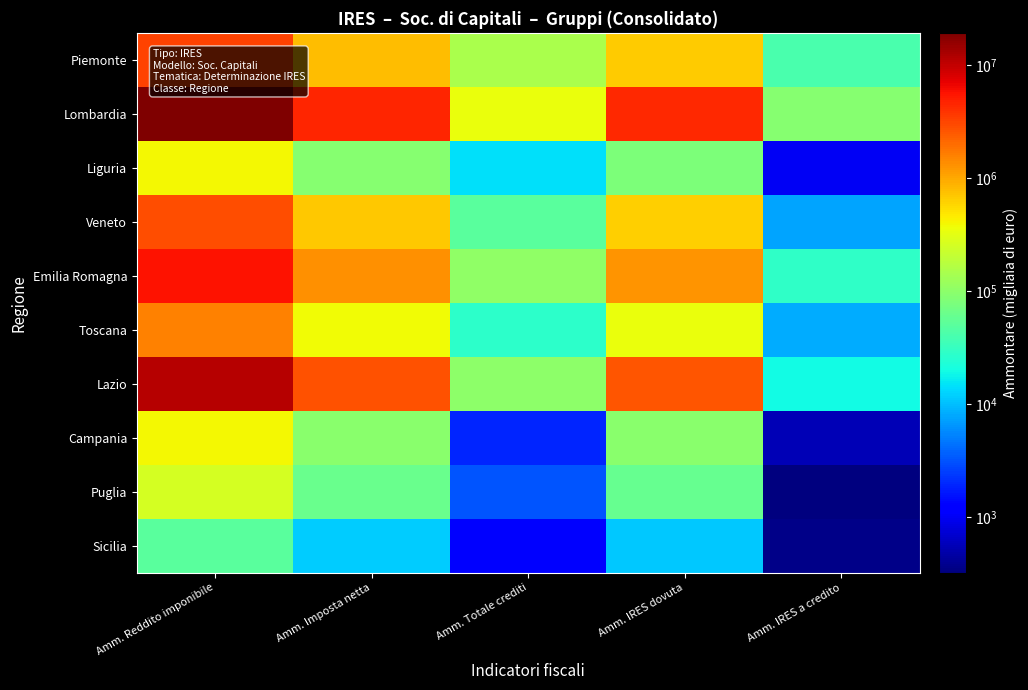

Reading left to right, list all the values displayed in this chart.

Piemonte: Amm. Reddito imponibile=3224873	Amm. Imposta netta=771378	Amm. Totale crediti=149785	Amm. IRES dovuta=662870	Amm. IRES a credito=41277
Lombardia: Amm. Reddito imponibile=19180321	Amm. Imposta netta=4598297	Amm. Totale crediti=349400	Amm. IRES dovuta=4339689	Amm. IRES a credito=90792
Liguria: Amm. Reddito imponibile=388716	Amm. Imposta netta=93213	Amm. Totale crediti=14288	Amm. IRES dovuta=79942	Amm. IRES a credito=1017
Veneto: Amm. Reddito imponibile=2817739	Amm. Imposta netta=674081	Amm. Totale crediti=49442	Amm. IRES dovuta=632380	Amm. IRES a credito=7741
Emilia Romagna: Amm. Reddito imponibile=5544353	Amm. Imposta netta=1327758	Amm. Totale crediti=105928	Amm. IRES dovuta=1250454	Amm. IRES a credito=28624
Toscana: Amm. Reddito imponibile=1558633	Amm. Imposta netta=373480	Amm. Totale crediti=28074	Amm. IRES dovuta=353562	Amm. IRES a credito=8156
Lazio: Amm. Reddito imponibile=11170644	Amm. Imposta netta=2680286	Amm. Totale crediti=100278	Amm. IRES dovuta=2599204	Amm. IRES a credito=19196
Campania: Amm. Reddito imponibile=401972	Amm. Imposta netta=96329	Amm. Totale crediti=1935	Amm. IRES dovuta=94947	Amm. IRES a credito=553
Puglia: Amm. Reddito imponibile=255471	Amm. Imposta netta=61264	Amm. Totale crediti=3222	Amm. IRES dovuta=58365	Amm. IRES a credito=323
Sicilia: Amm. Reddito imponibile=49501	Amm. Imposta netta=11866	Amm. Totale crediti=1169	Amm. IRES dovuta=11053	Amm. IRES a credito=356